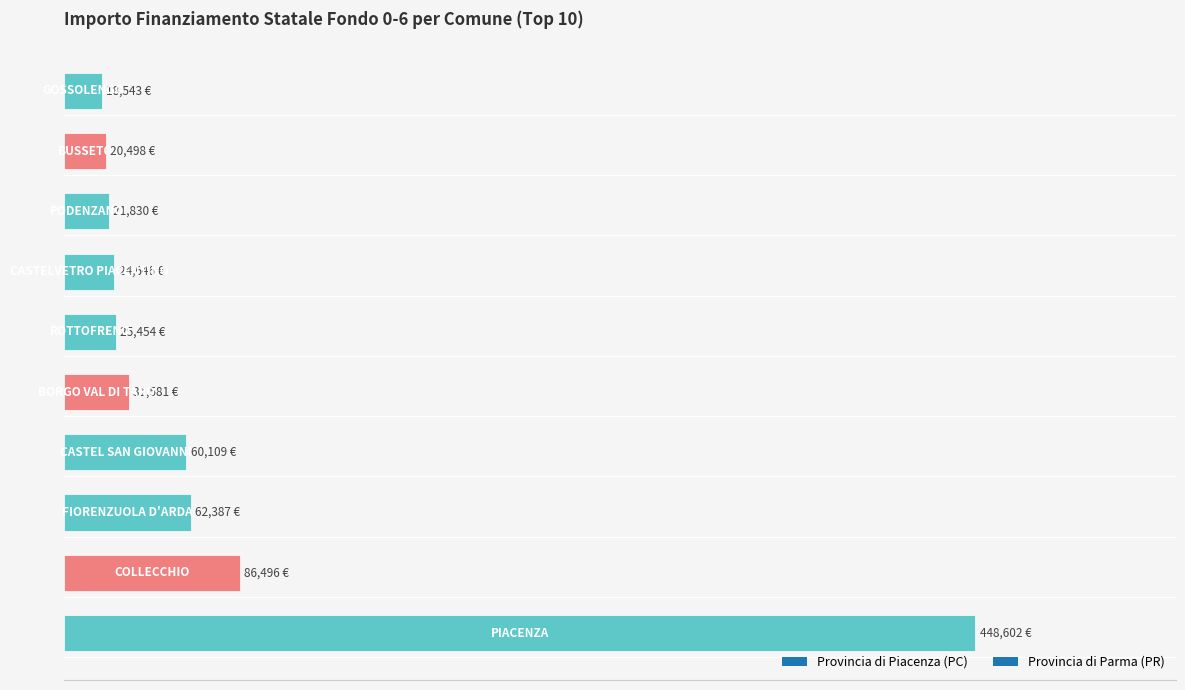

What is the difference between the maximum and minimum values?

430058.8